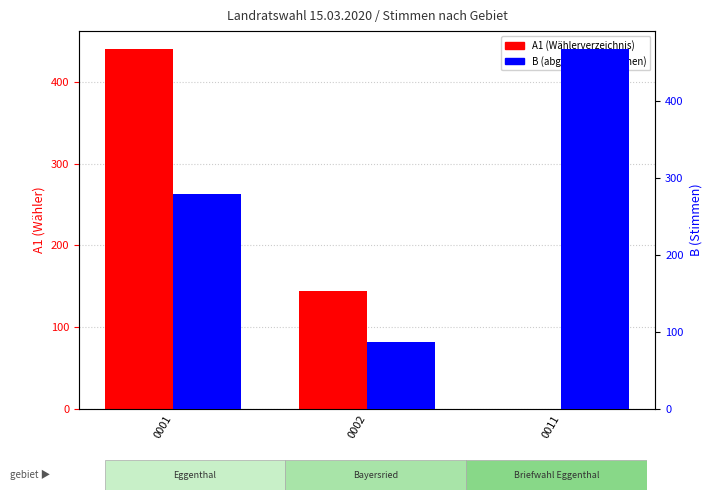

Which series has the widest spread of values?

A1 (Wähler)